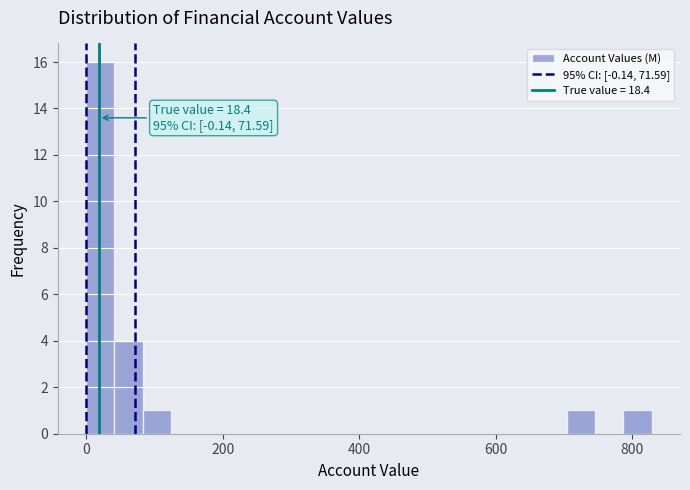

Read against the x-axis, roughly where is the centre of the tallest bar?

20